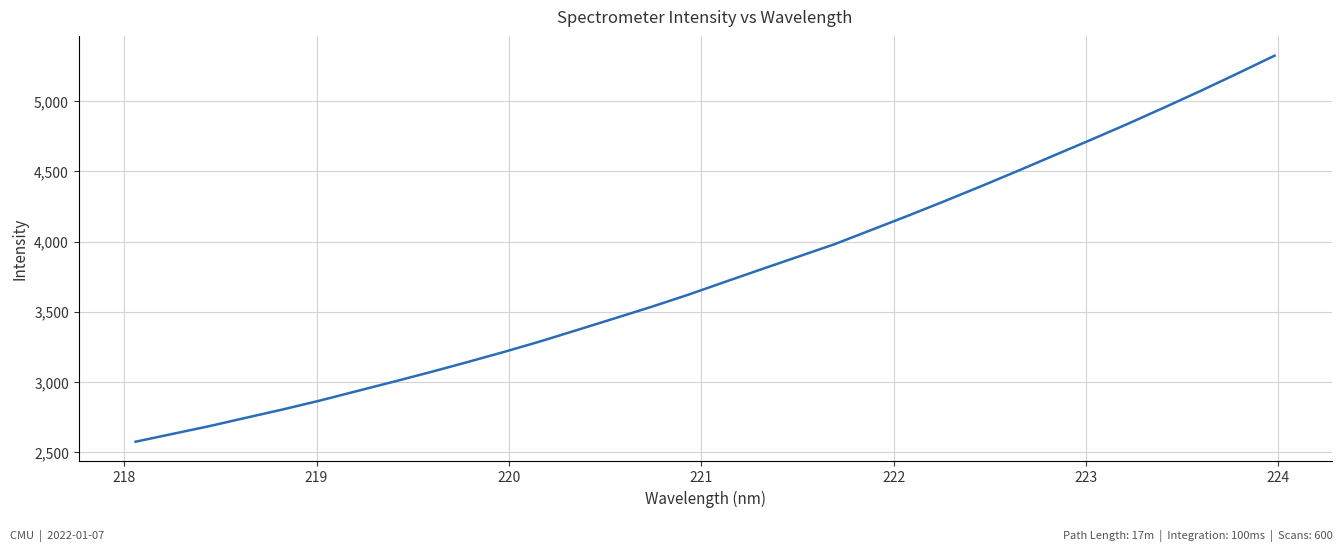

What is the difference between the maximum and minimum values?

2750.3